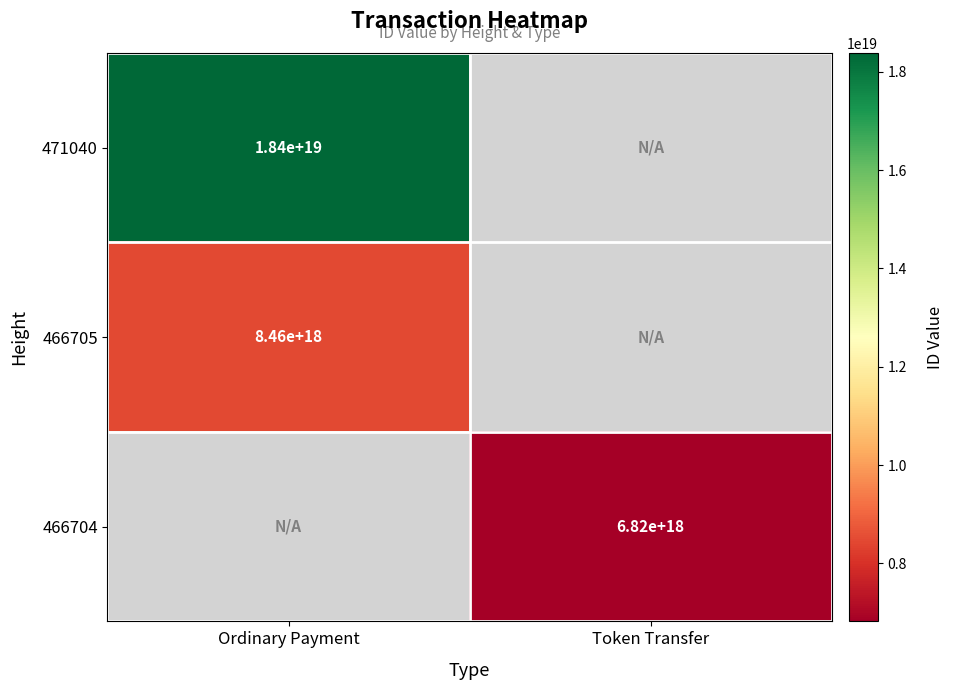

True or false: 471040 has a value of 4386186783013619712 at Ordinary Payment.

False